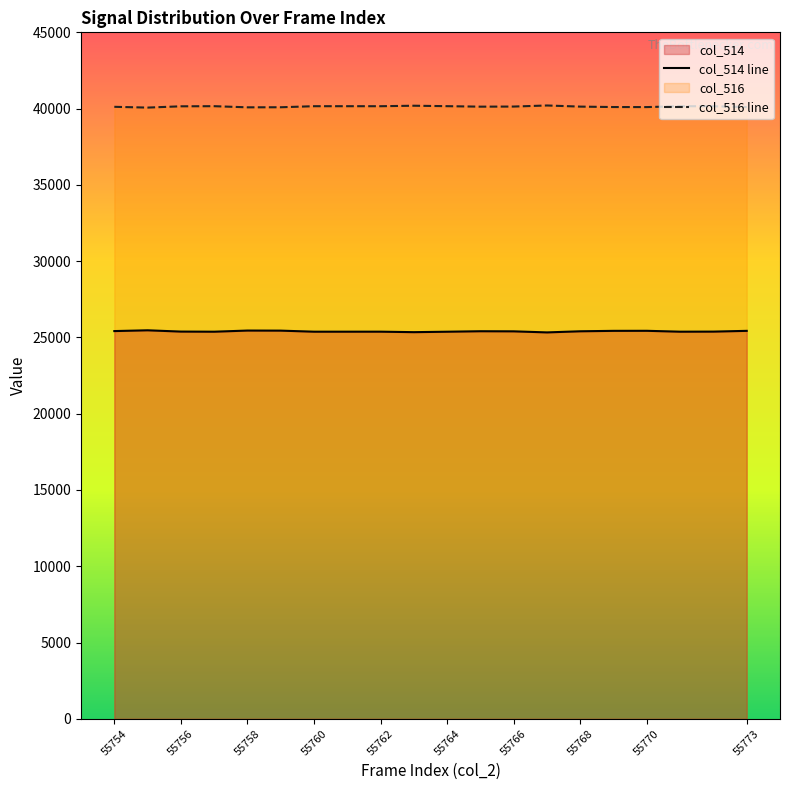

What is the total value across all series at 55756?

65535